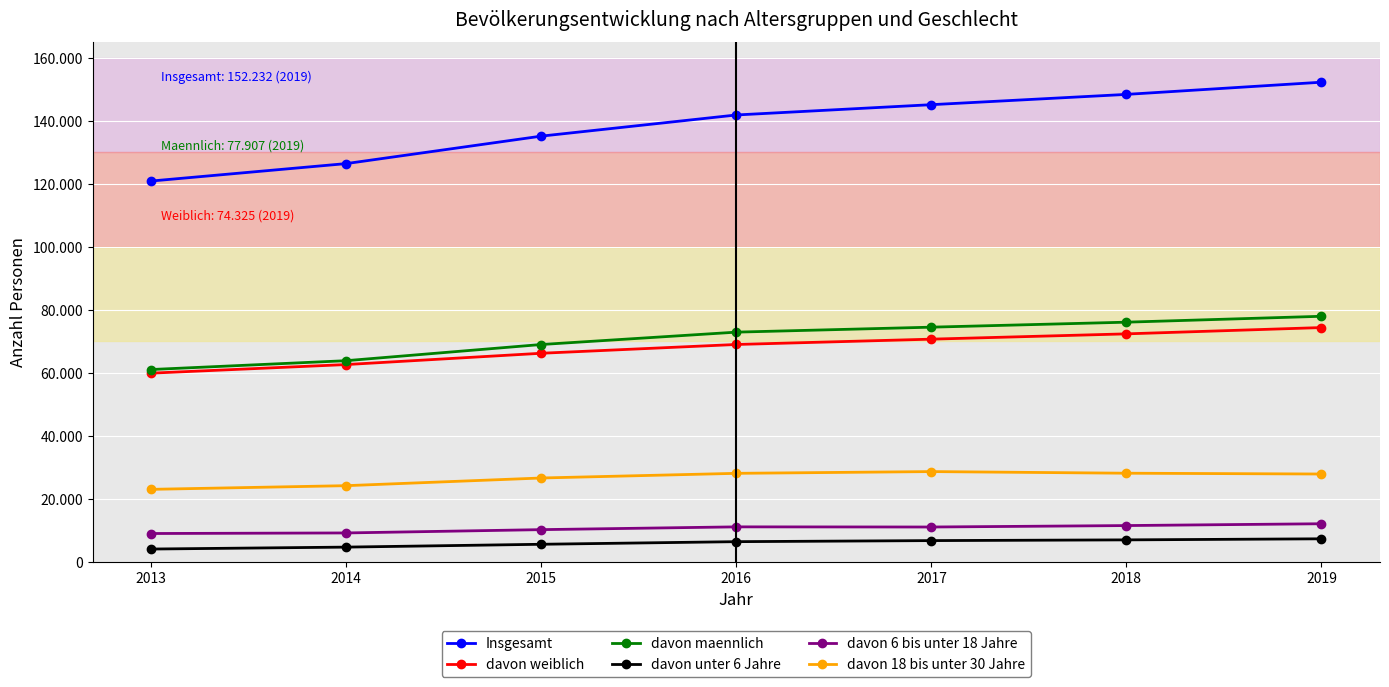

Which category has the highest value in the Insgesamt series?

2019